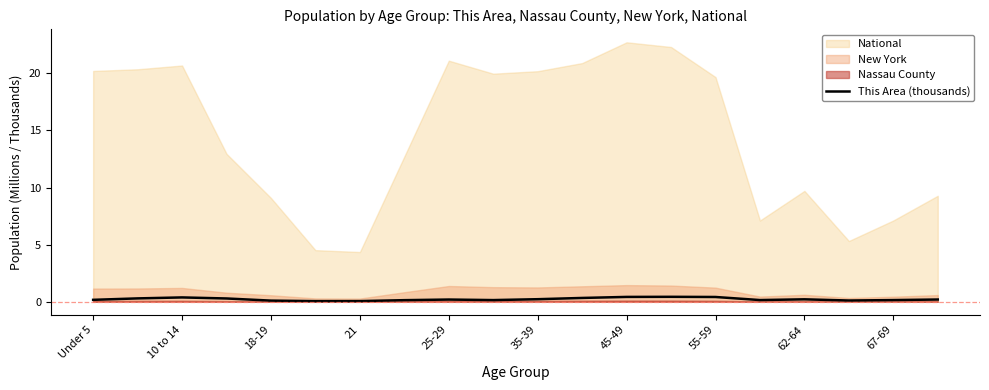

Is it true that This Area (thousands) equals 0.4 at 45-49?

True